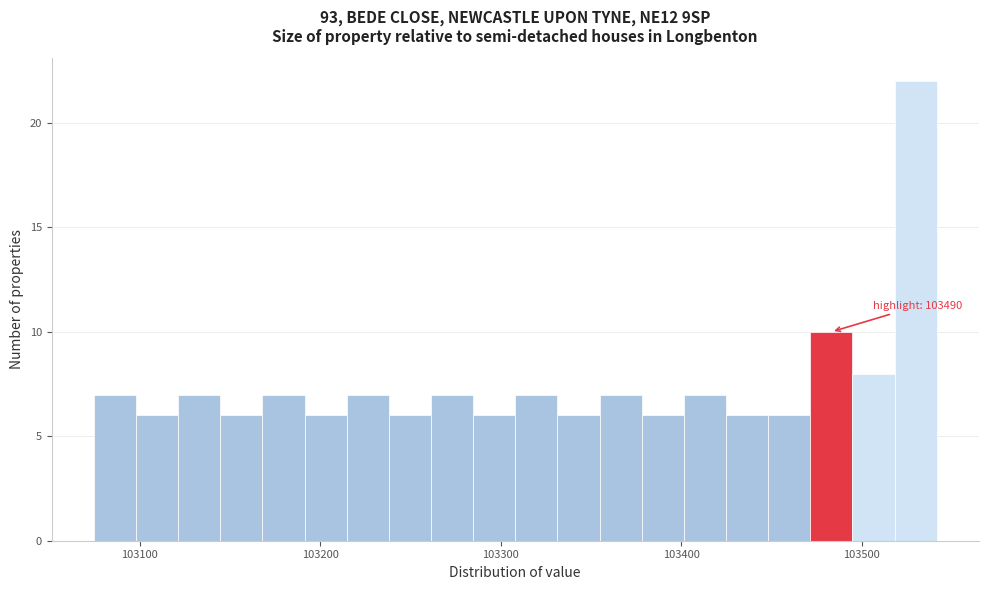

Around what value on the x-axis is the tallest bar? Give the approximate position of its centre, as read against the axis.

103530